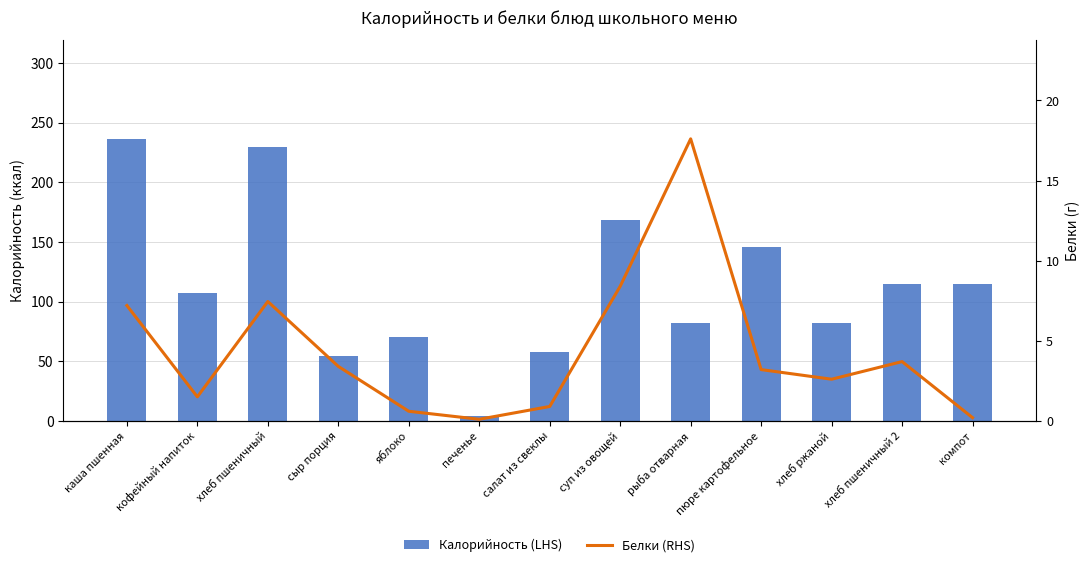

Rank the series by their maximum value, from lowest to highest.

Белки (RHS), Калорийность (LHS)